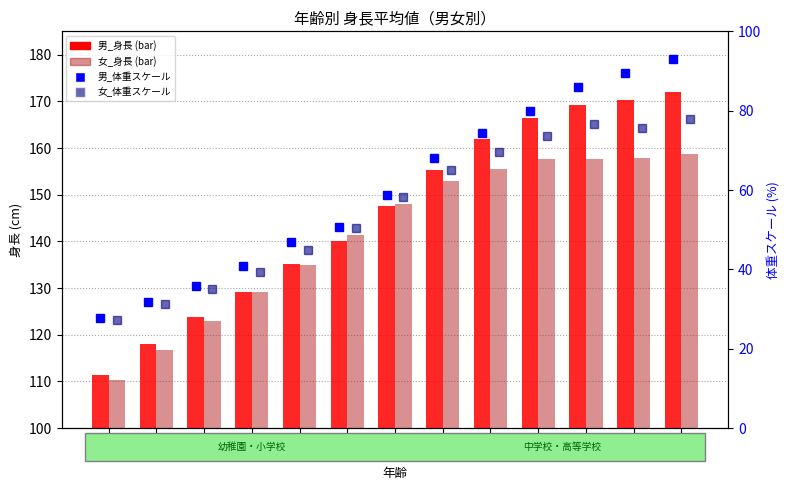

What is the label of the 8th bar from the left?

12歳